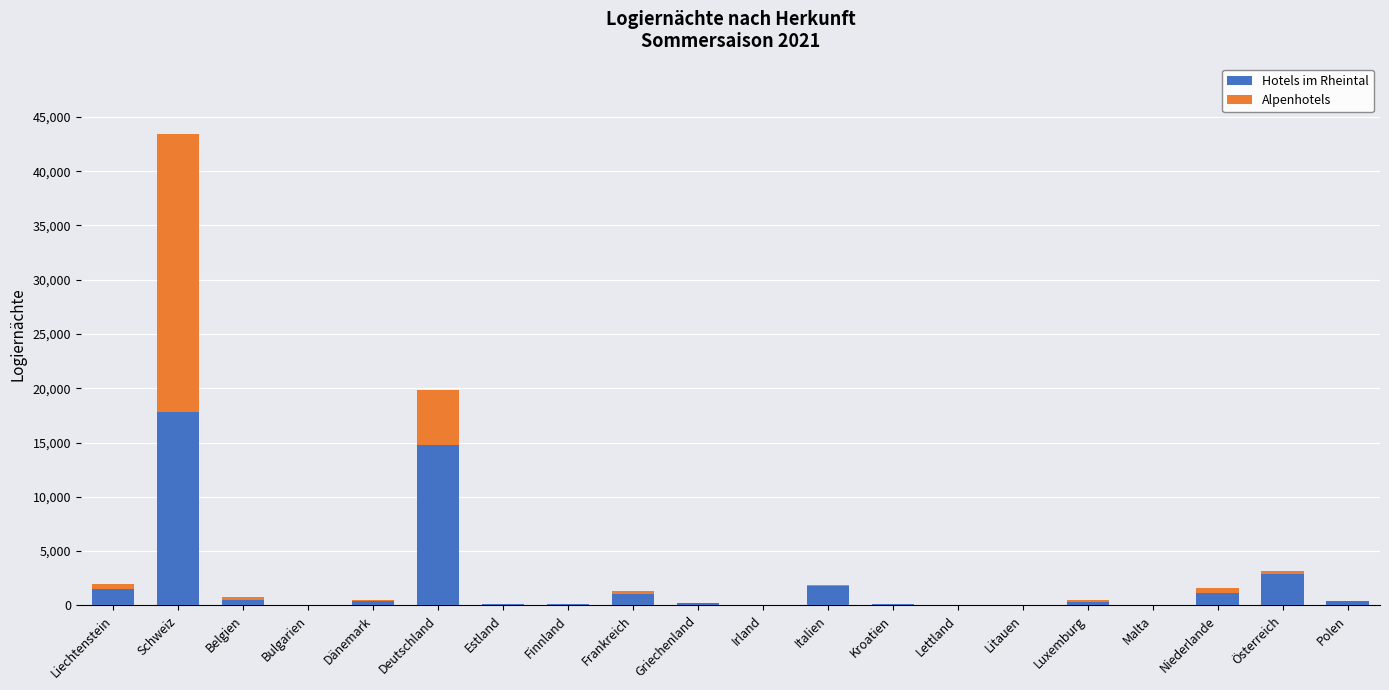

At which category is the sum across all series the highest?

Schweiz